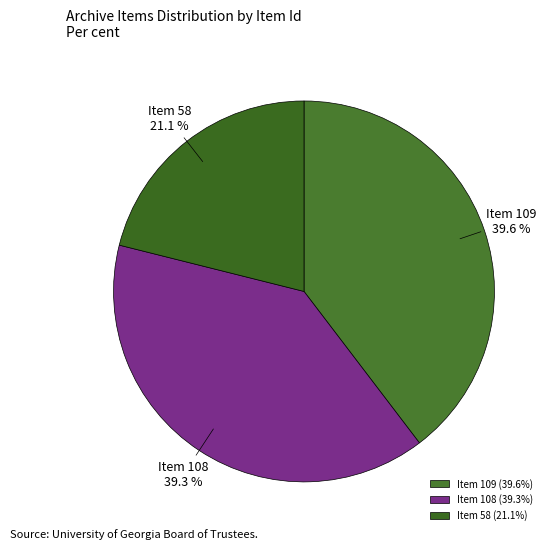

Count the number of slices in the pie.

3